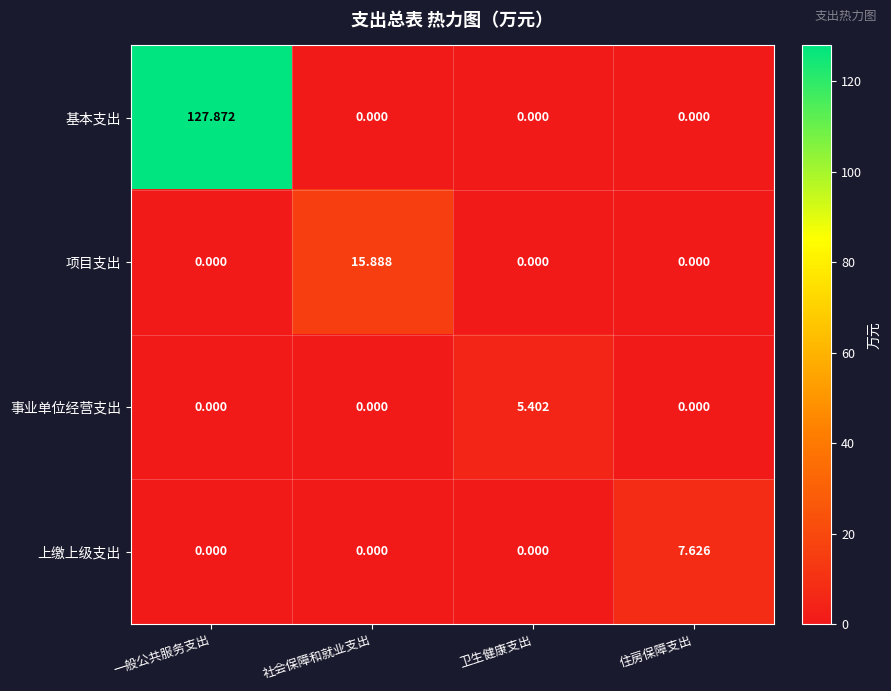

Which series has the largest total across all categories?

基本支出